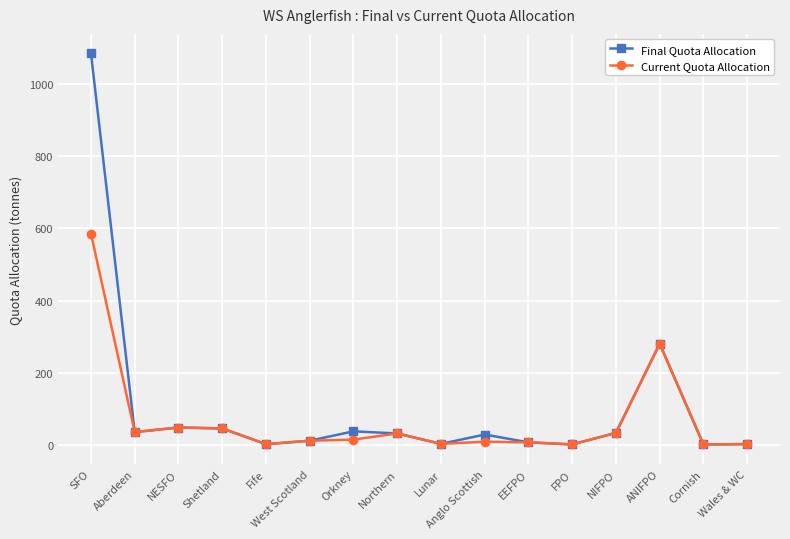

List the series in order of their overall mean, lowest first.

Current Quota Allocation, Final Quota Allocation